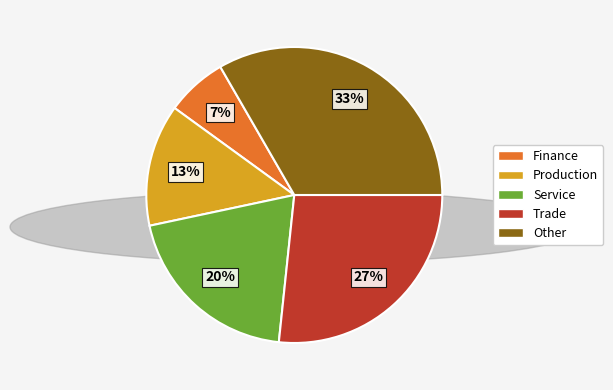

What percentage is the Service slice, to the nearest percent?

20%